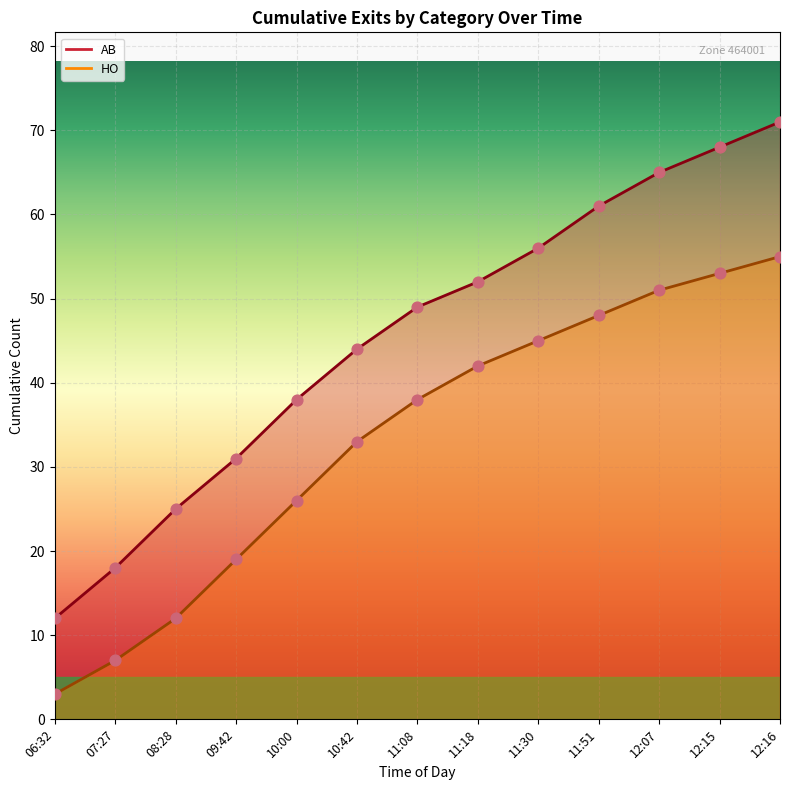

What is the total value across all series at 11:51?

109